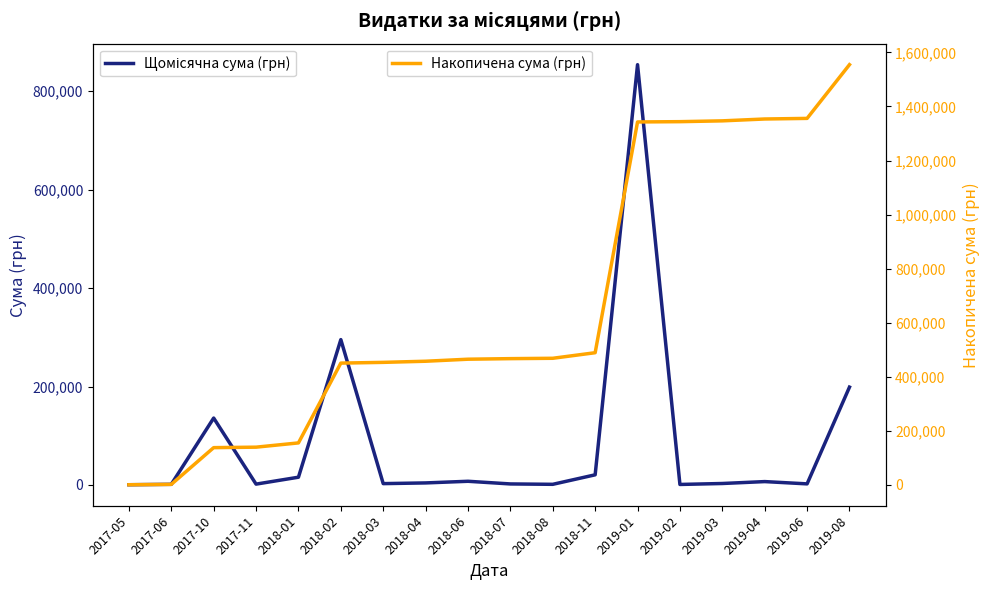

Reading left to right, extract all data points from this chart.

Щомісячна сума (грн): 475.8	1320.0	135933.5	1736.6	15762.8	295265.0	2740.0	4157.7	7500.0	2093.0	1320.0	20625.0	853791.0	1051.9	2992.0	6865.1	2225.4	198770.0
Накопичена сума (грн): 475.8	1795.8	137729.3	139465.9	155228.7	450493.7	453233.8	457391.5	464891.5	466984.5	468304.5	488929.5	1342720.5	1343772.4	1346764.4	1353629.5	1355854.9	1554624.9